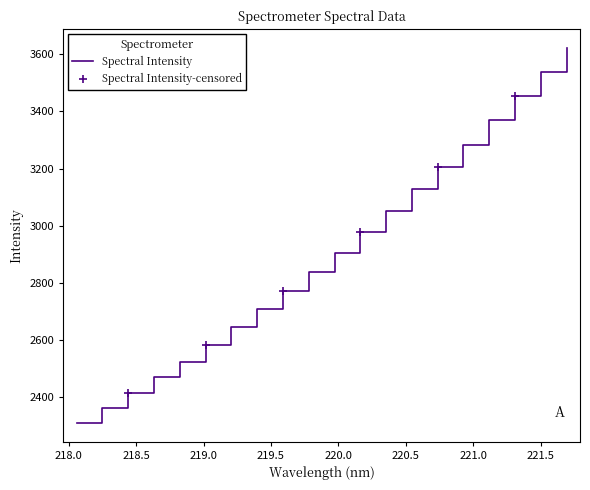

What is the change in value from 219.2067 to 221.3083?

+809.2